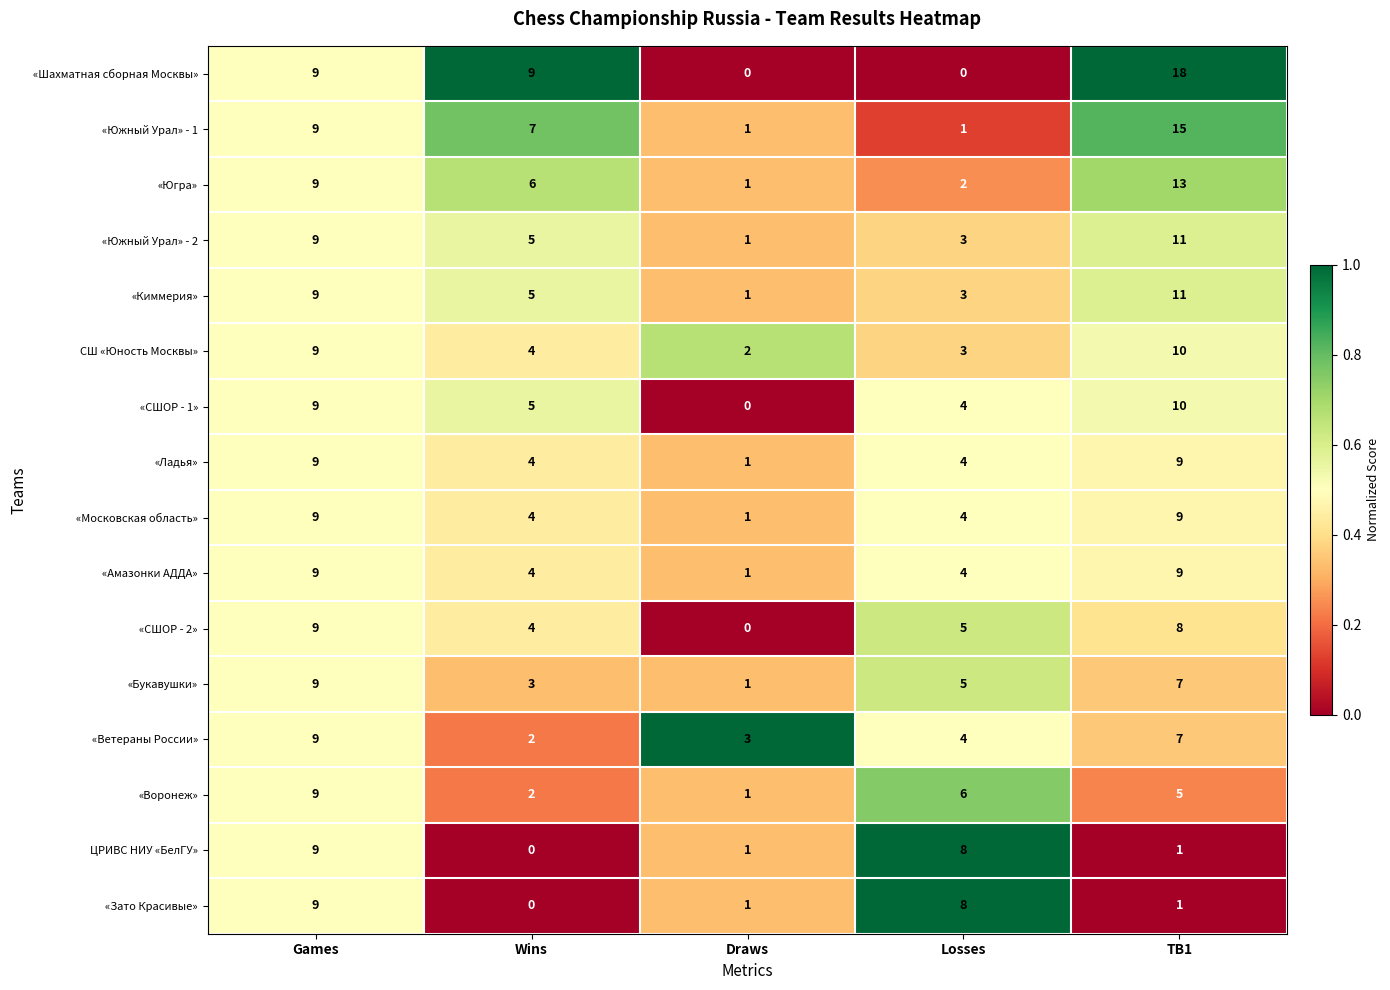

What is the total value across all series at Draws?

16